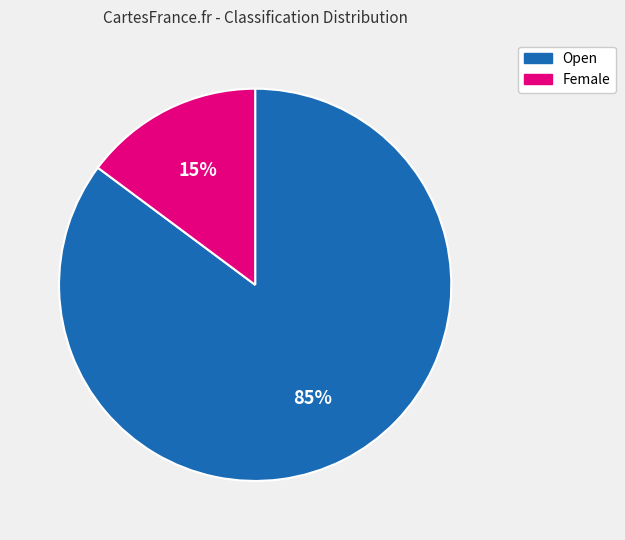

What is the largest slice in the pie chart?

Open